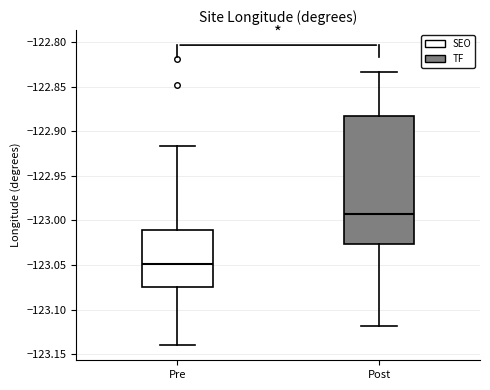

Comparing the boxes themselves (not the whiskers), which one is the tallest?

Post